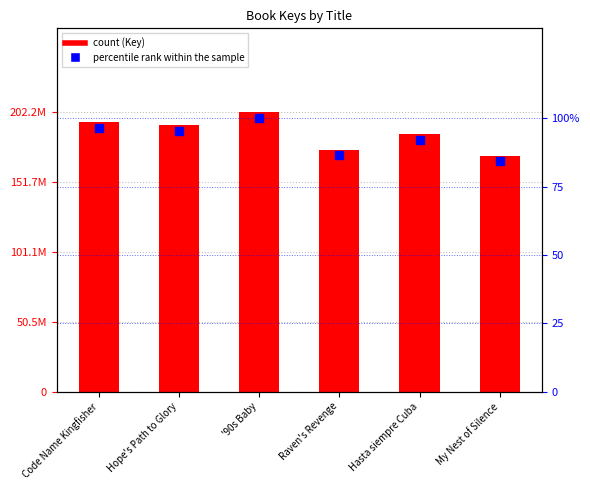

Which series reaches the minimum Y coordinate?

percentile rank within the sample